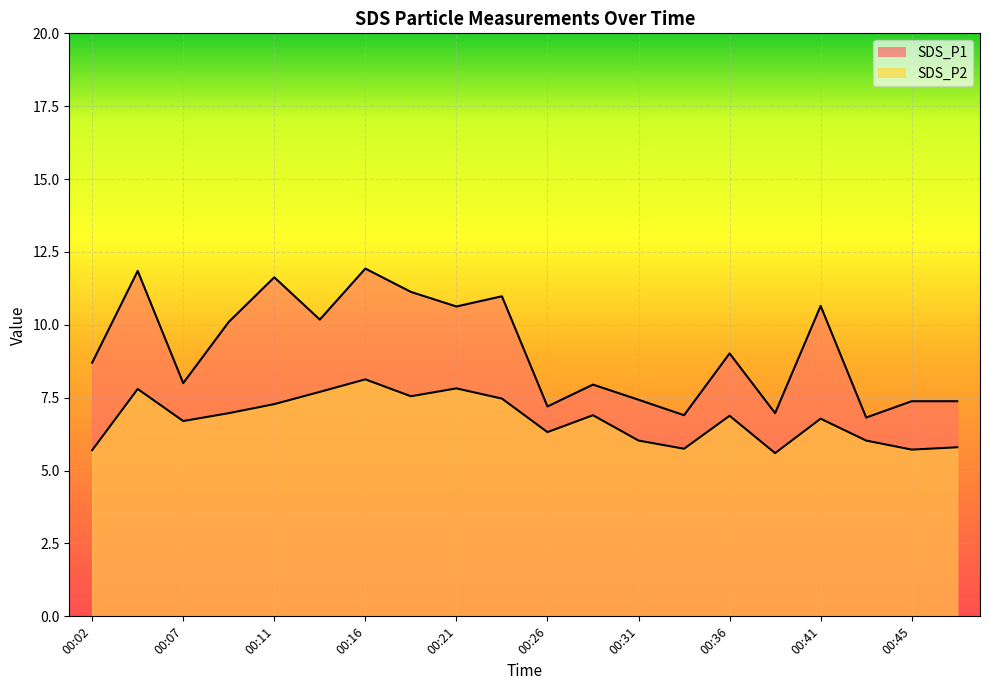

At which label does SDS_P2 reach its minimum?

00:38